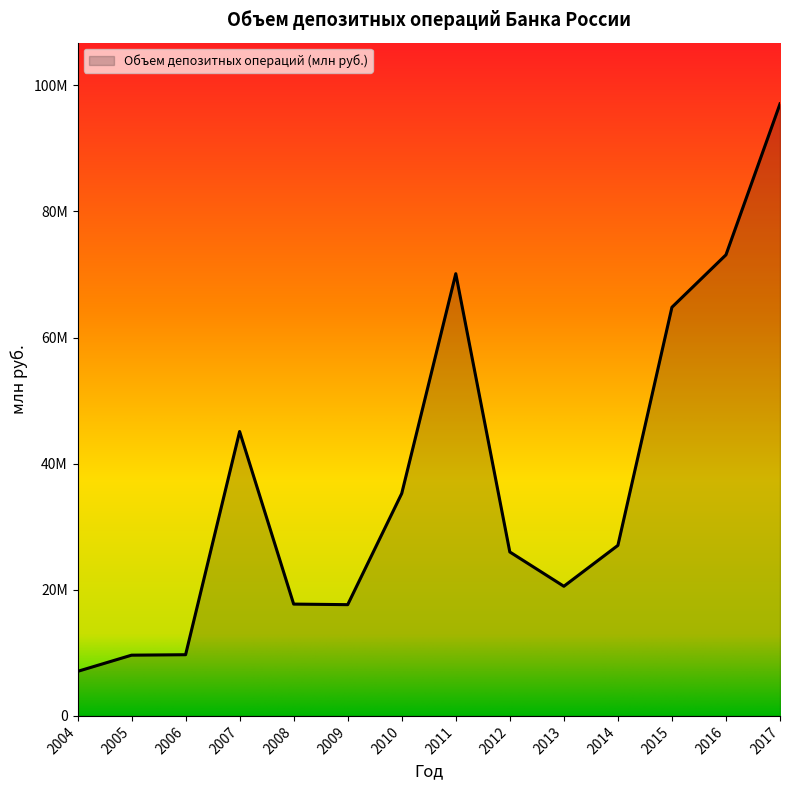

Rank the categories by value from highest to lowest.

2017, 2016, 2011, 2015, 2007, 2010, 2014, 2012, 2013, 2008, 2009, 2006, 2005, 2004